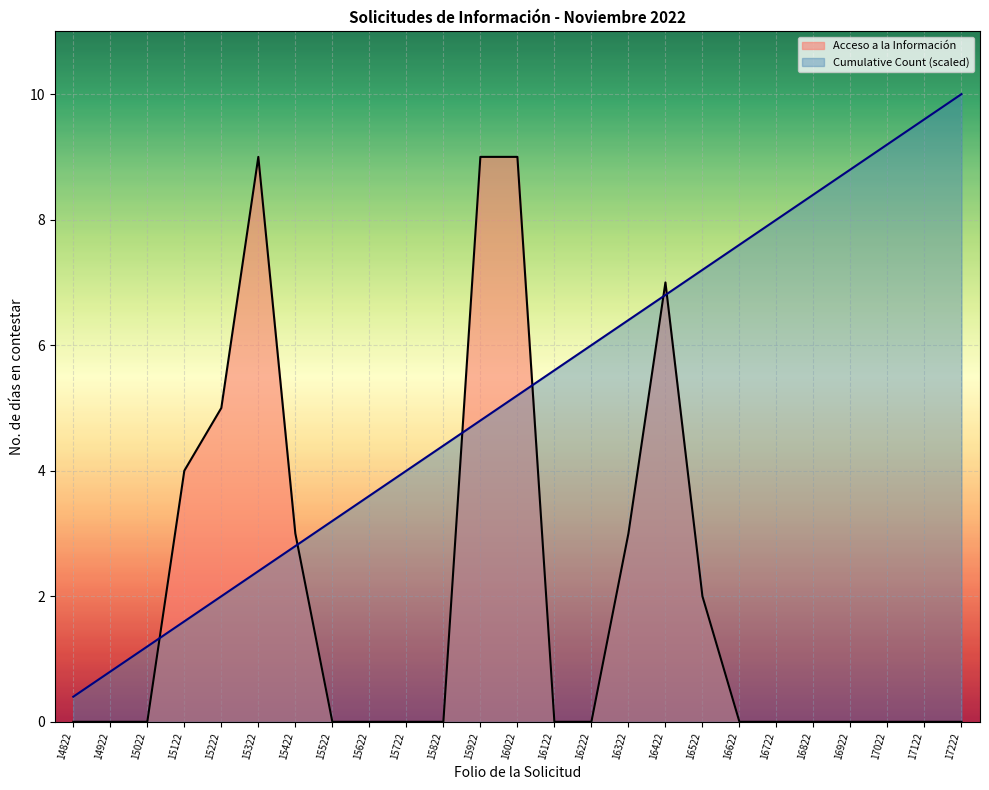

At which label does Acceso a la Información reach its peak?

15322